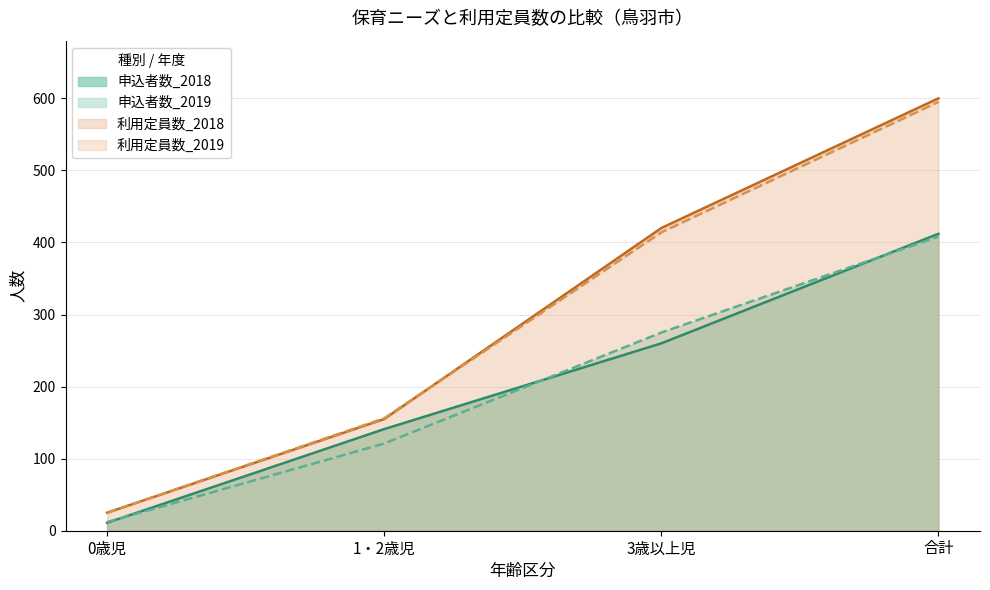

Count the number of categories in the chart.

4